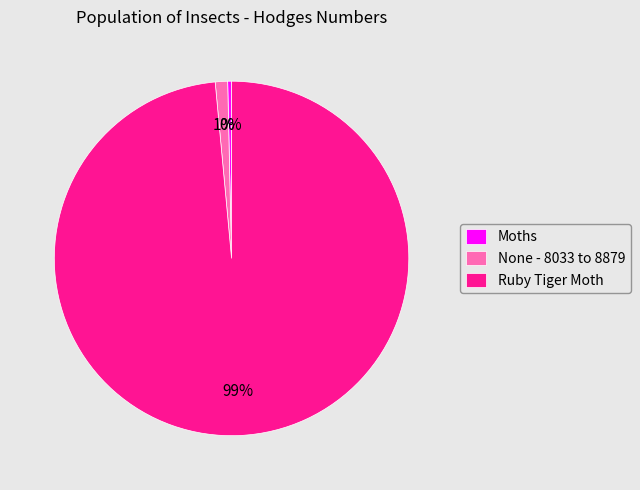

To the nearest percent, what percentage of the pie is Ruby Tiger Moth?

99%